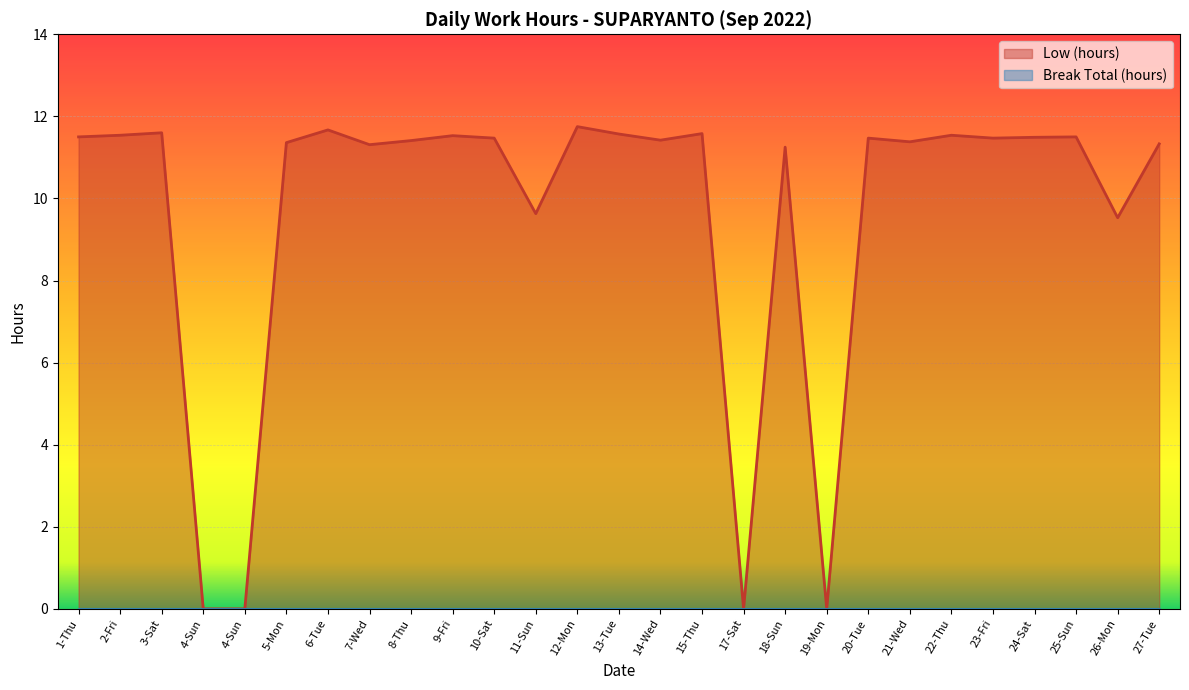

What is the label of the 16th point from the right?

11-Sun